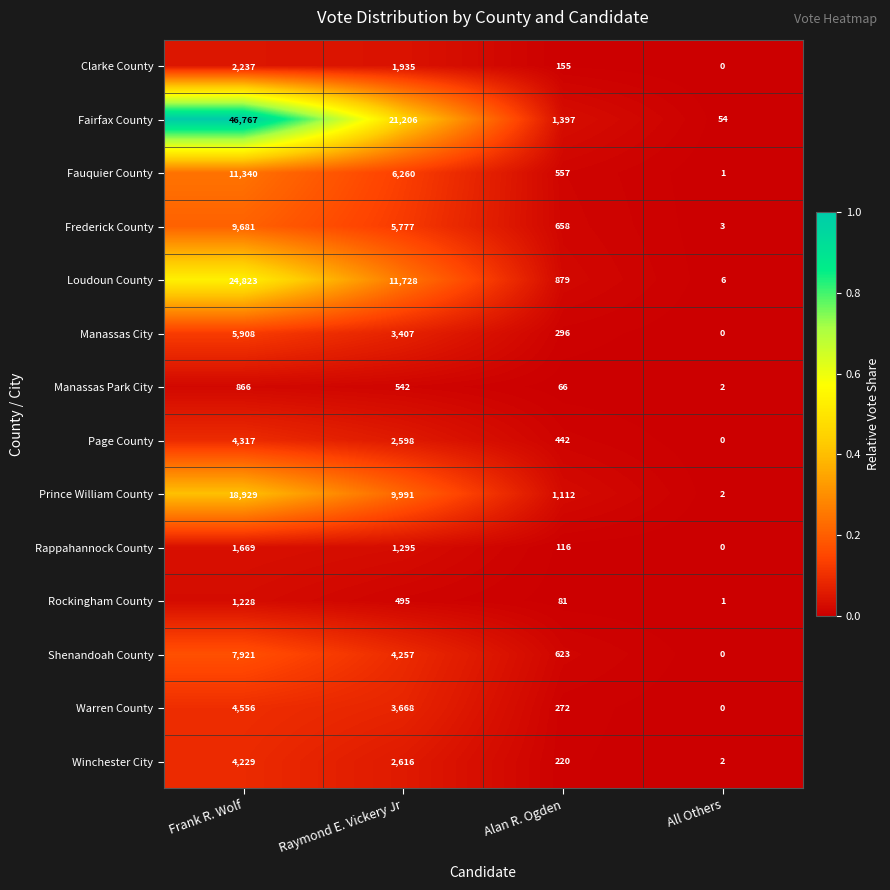

Which label corresponds to the smallest value in the chart?

All Others